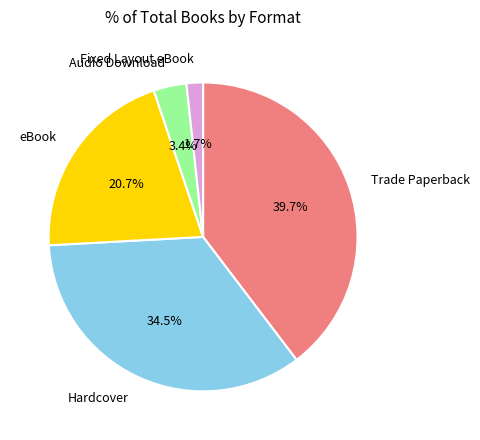

Which slice is the largest?

Trade Paperback